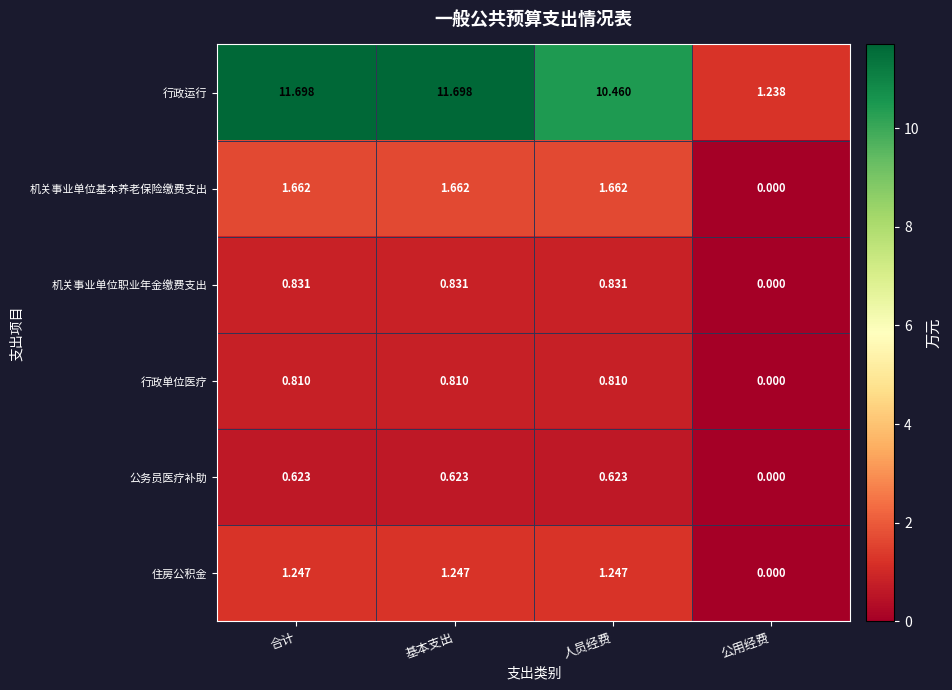

Is the value of 机关事业单位基本养老保险缴费支出 at 人员经费 greater than the value of 公务员医疗补助 at 人员经费?

Yes